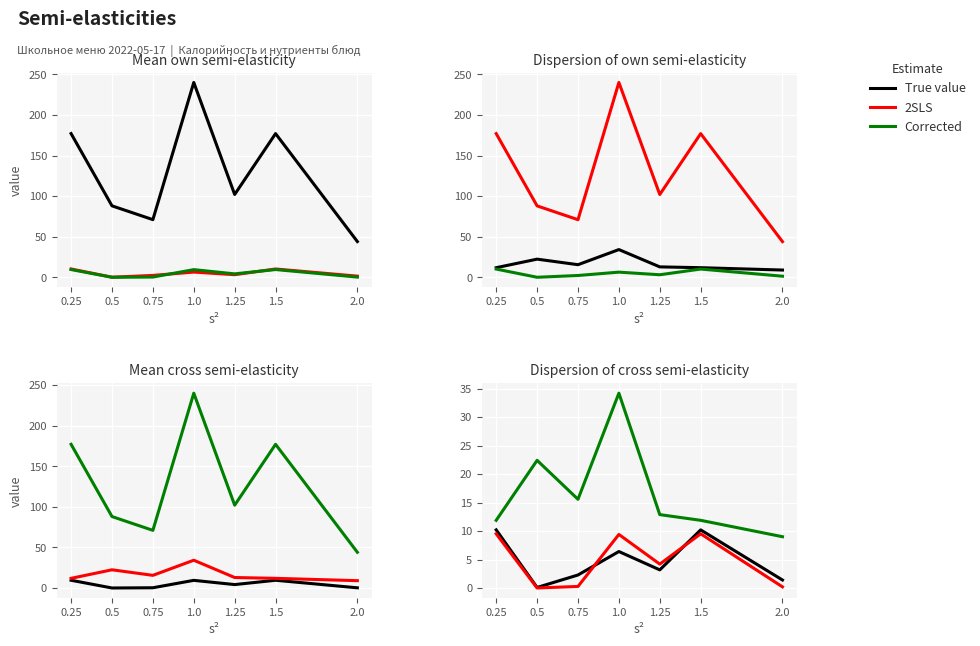

What value does the True value series have at 1.5?

10.2